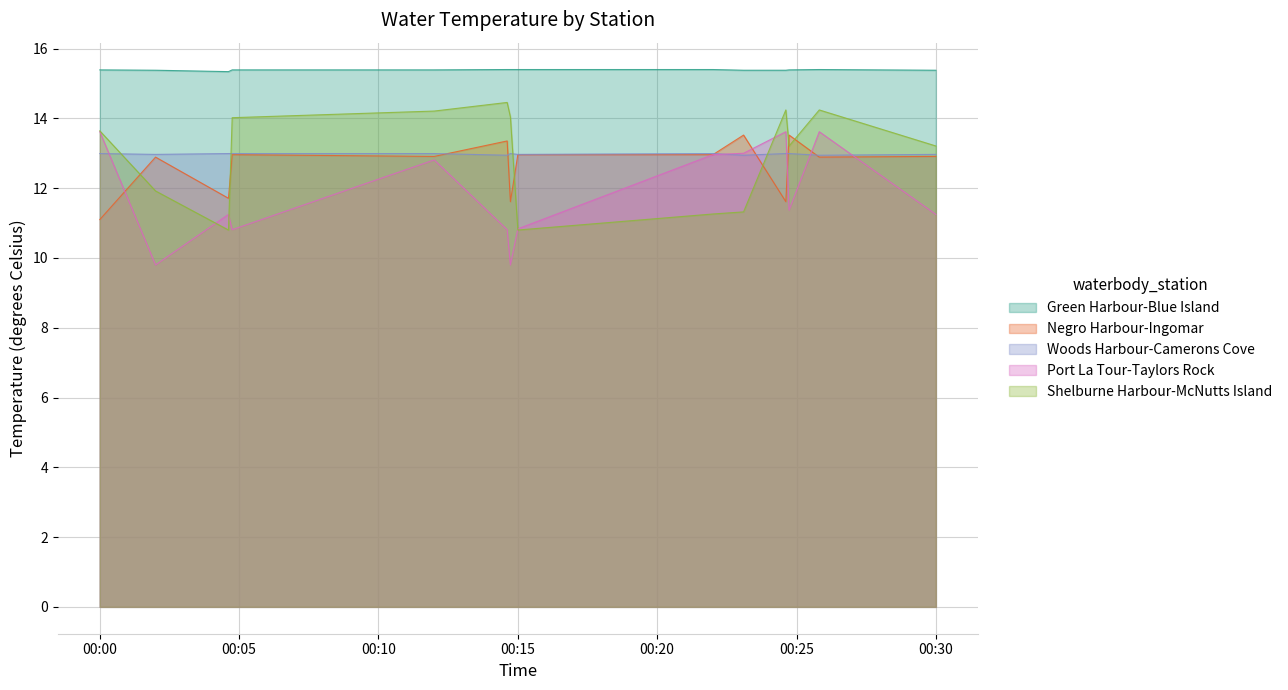

True or false: Negro Harbour-Ingomar and Green Harbour-Blue Island cross at least once.

False